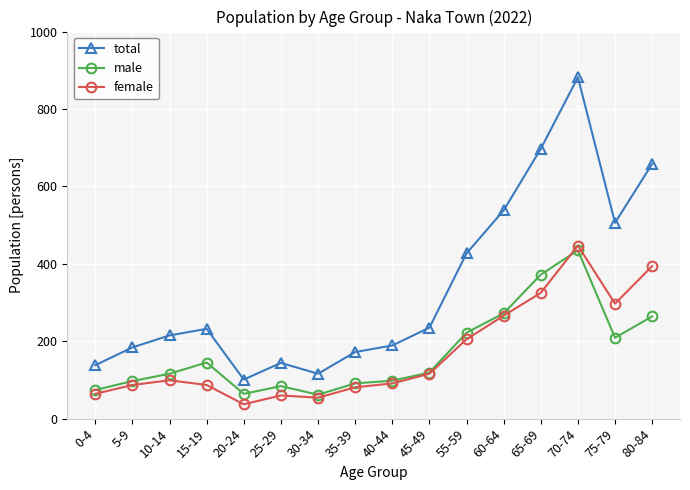

Is it true that female equals 699 at 70-74?

False